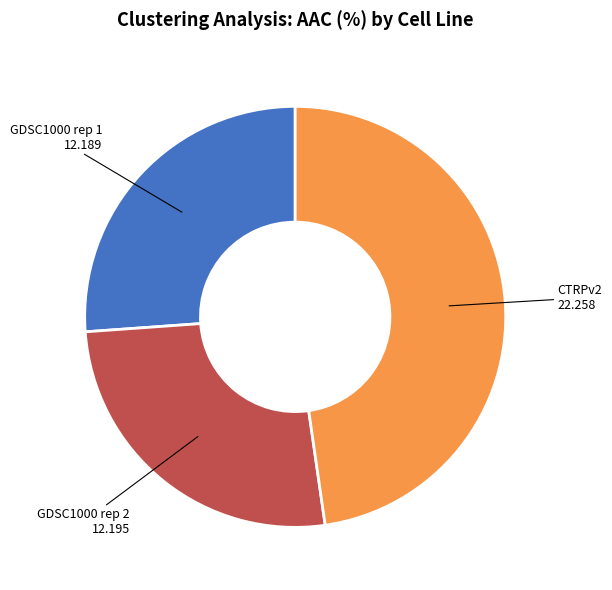

Combined, do GDSC1000 rep 2 and GDSC1000 rep 1 account for over 50%?

Yes